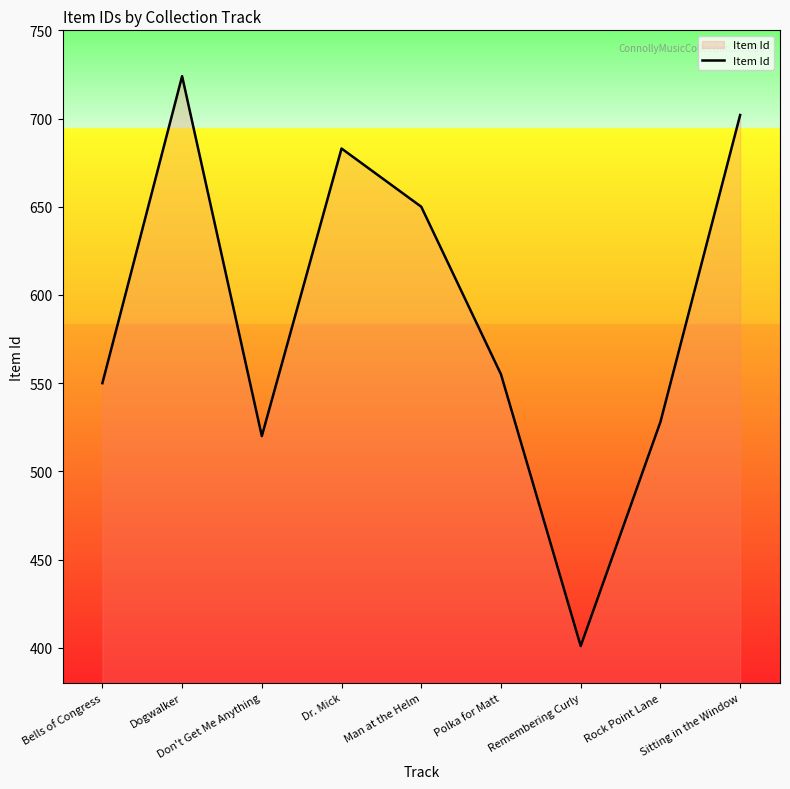

What is the approximate value at Polka for Matt, to the nearest 5?

555